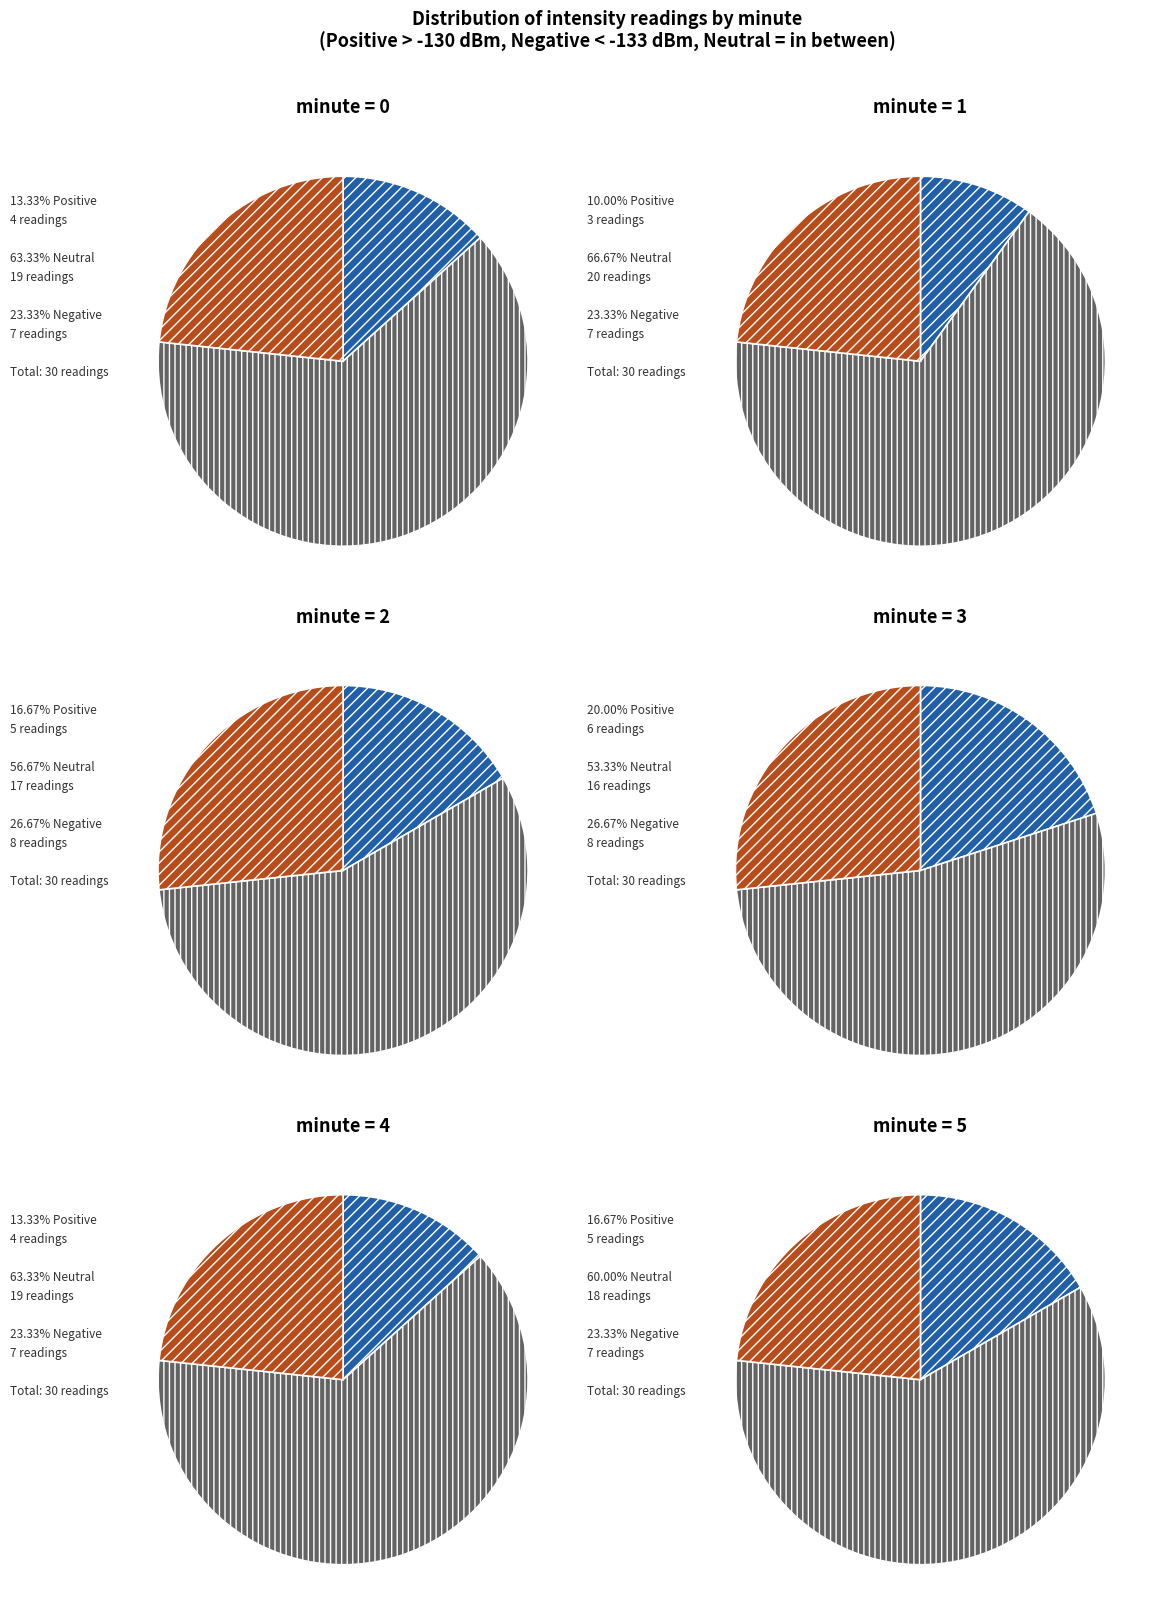

How many slices are in this pie chart?

6